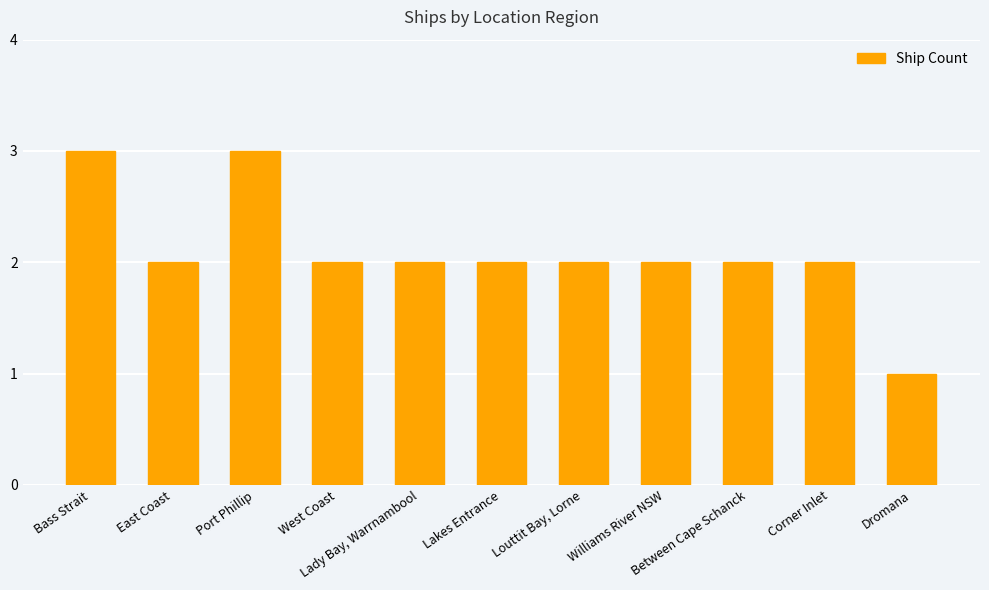

How many bars are there in total?

11